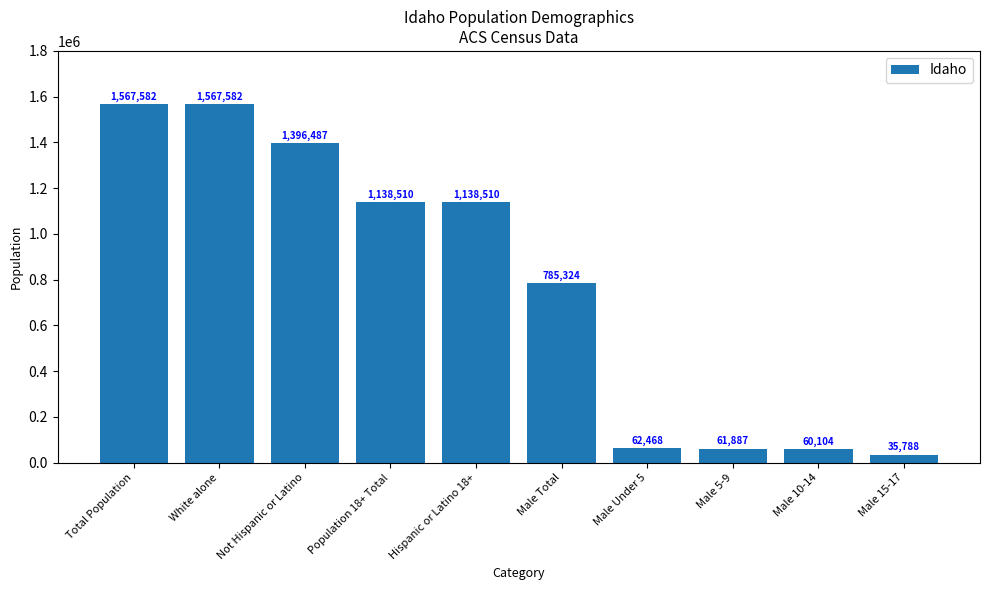

What is the sum of all values?

7814242